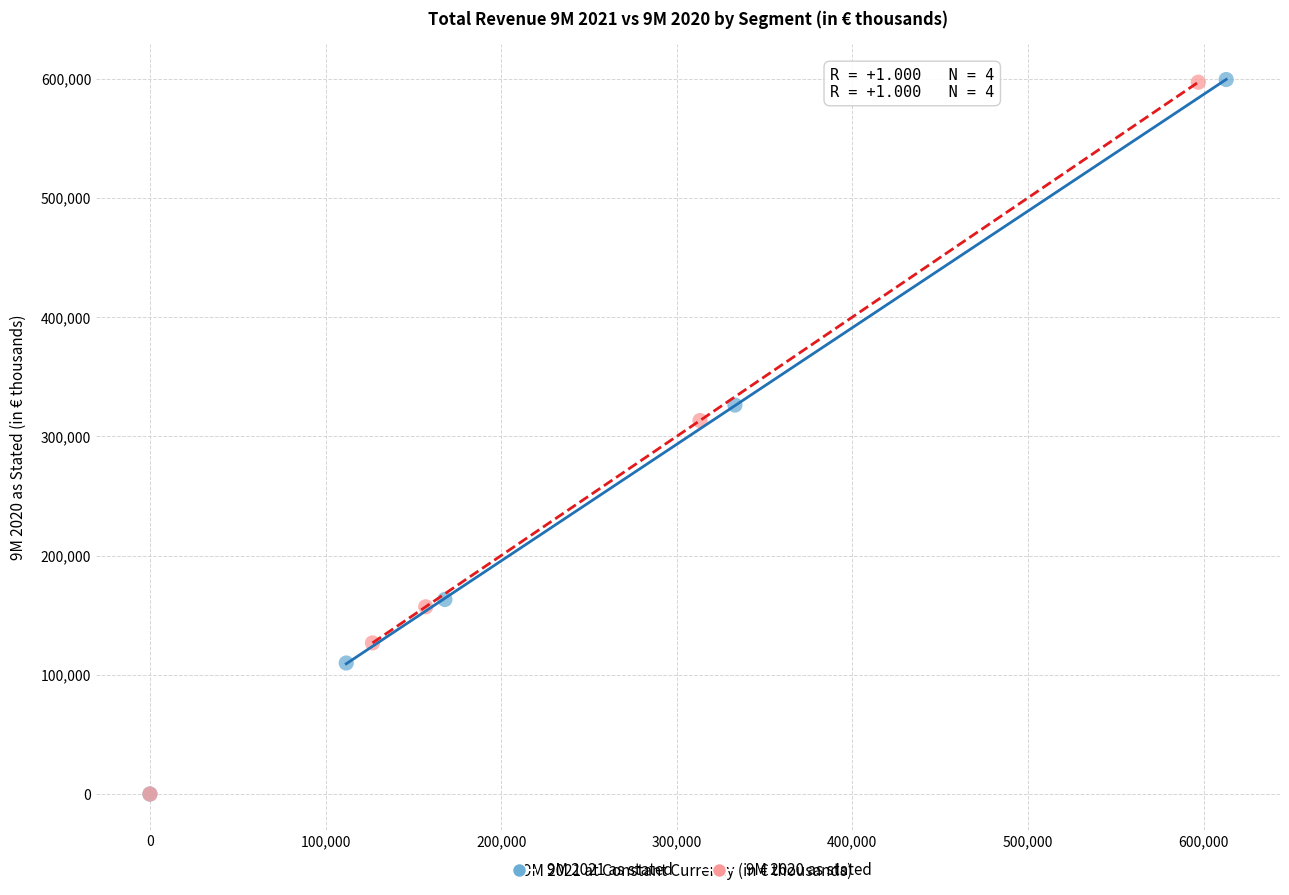

What are all the series names shown in the legend?

9M 2021 as stated, 9M 2020 as stated